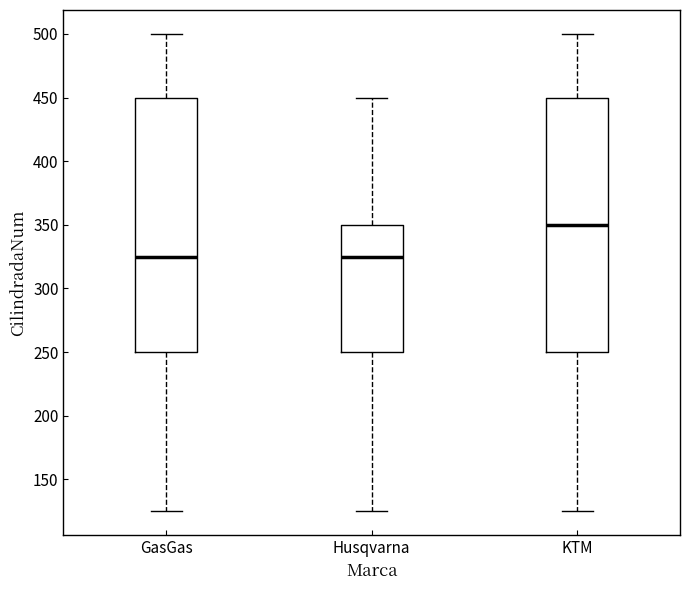

Where does the upper whisker of the box for KTM end on the y-axis? The values are not printed on the chart, so give them approximately, as read against the axis.

500